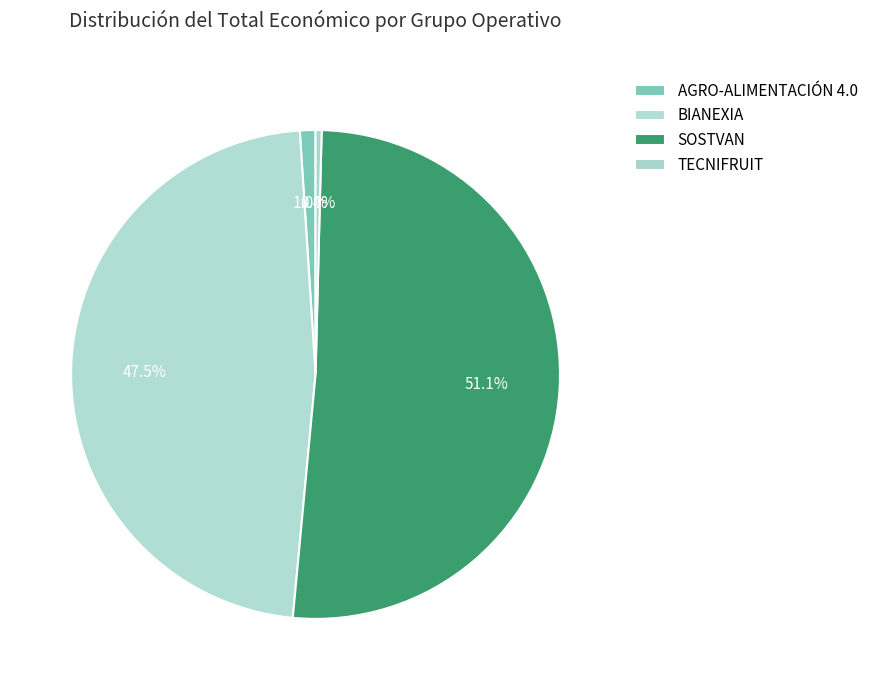

How many slices are in this pie chart?

4